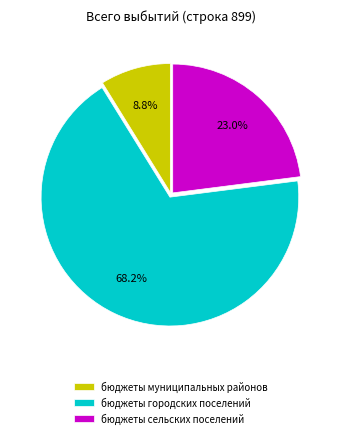

How many slices are in this pie chart?

3